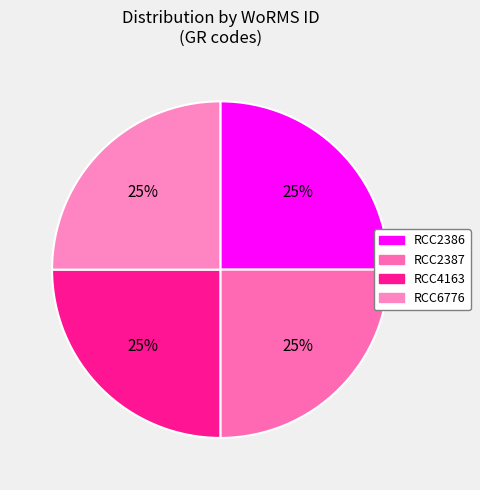

What percentage do RCC2386 and RCC2387 together represent?

50.0%